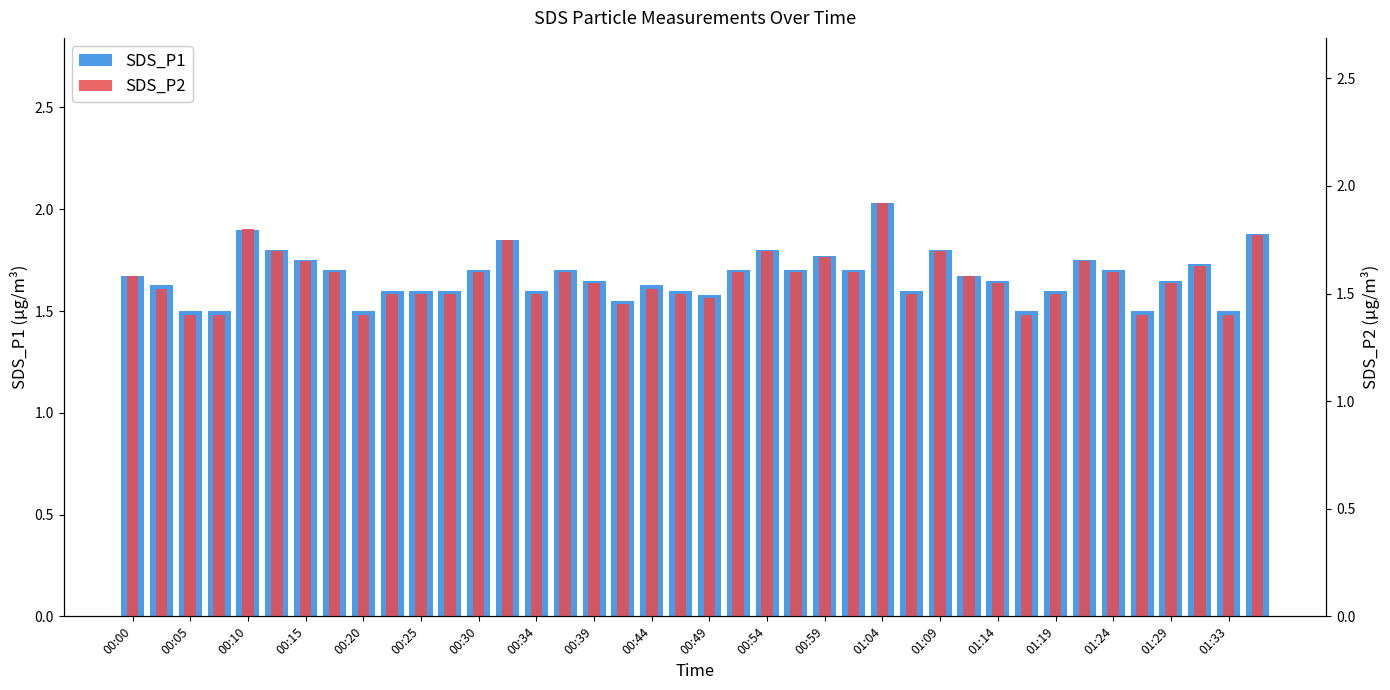

Does the chart contain any negative values?

No